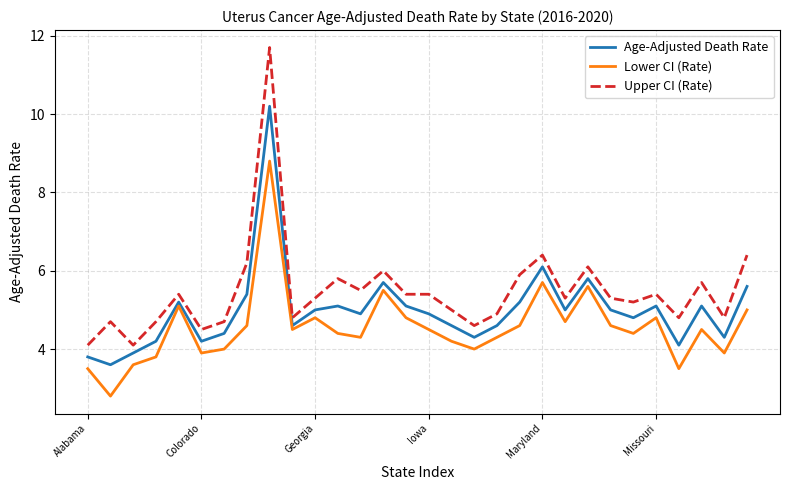

List the series in order of their overall mean, lowest first.

Lower CI (Rate), Age-Adjusted Death Rate, Upper CI (Rate)